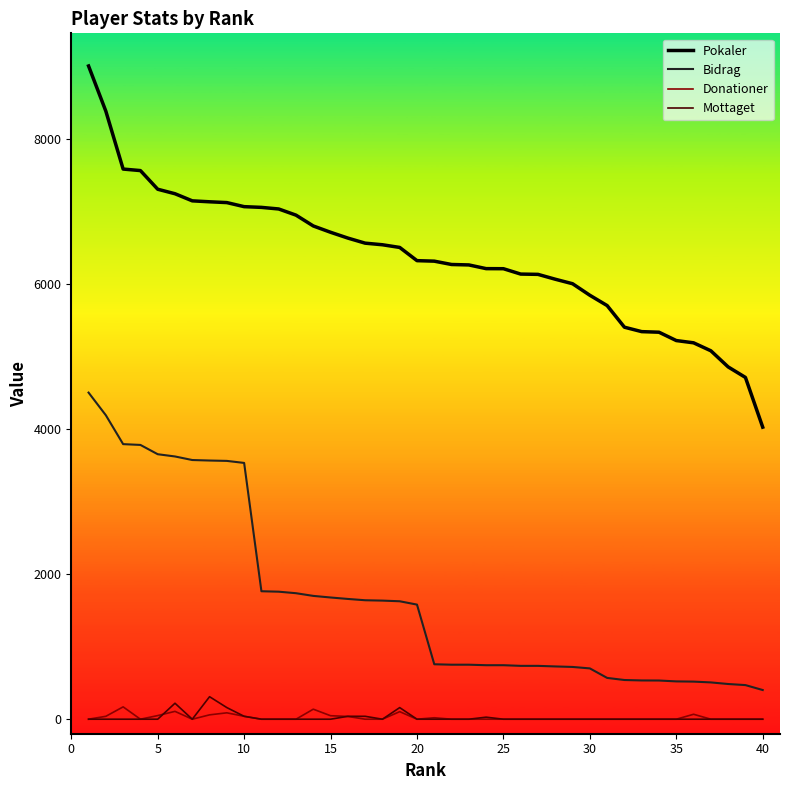

What is the minimum value for Pokaler?

4024